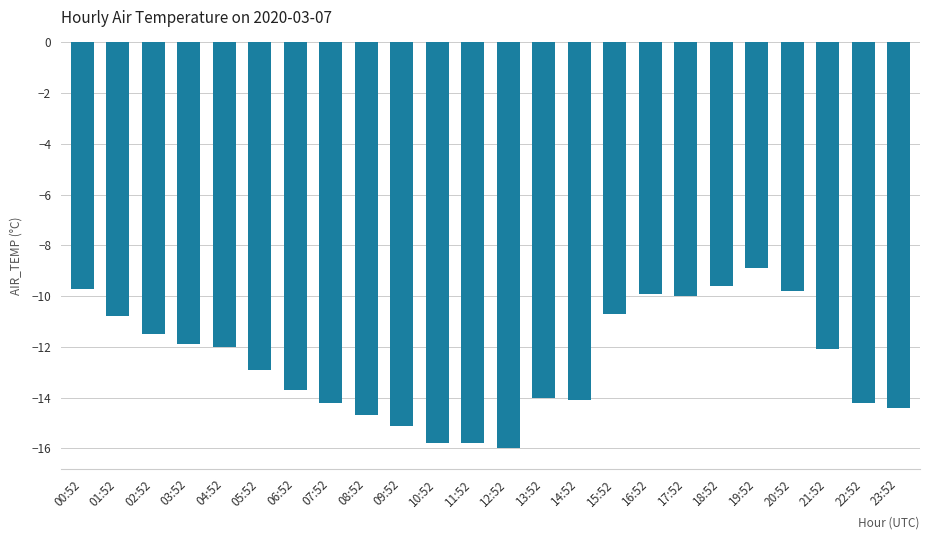

Does the chart contain stacked bars?

No